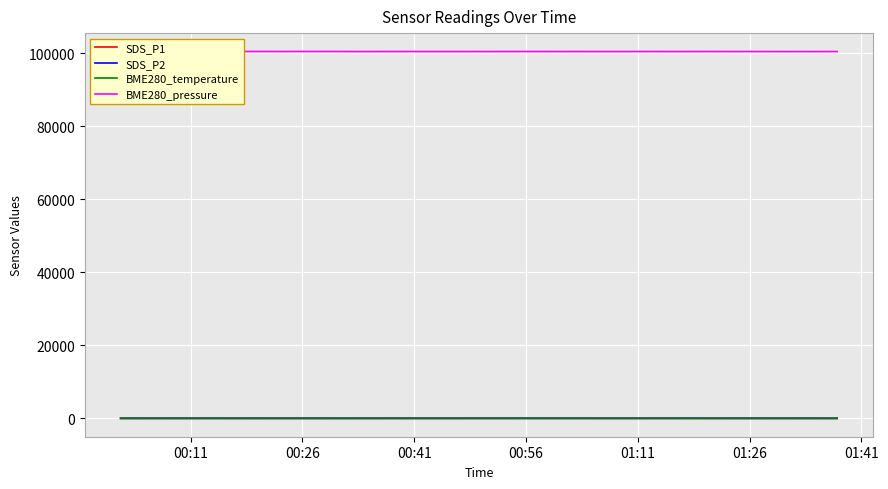

What is the value of the SDS_P1 point at the 10th from the left?

8.6